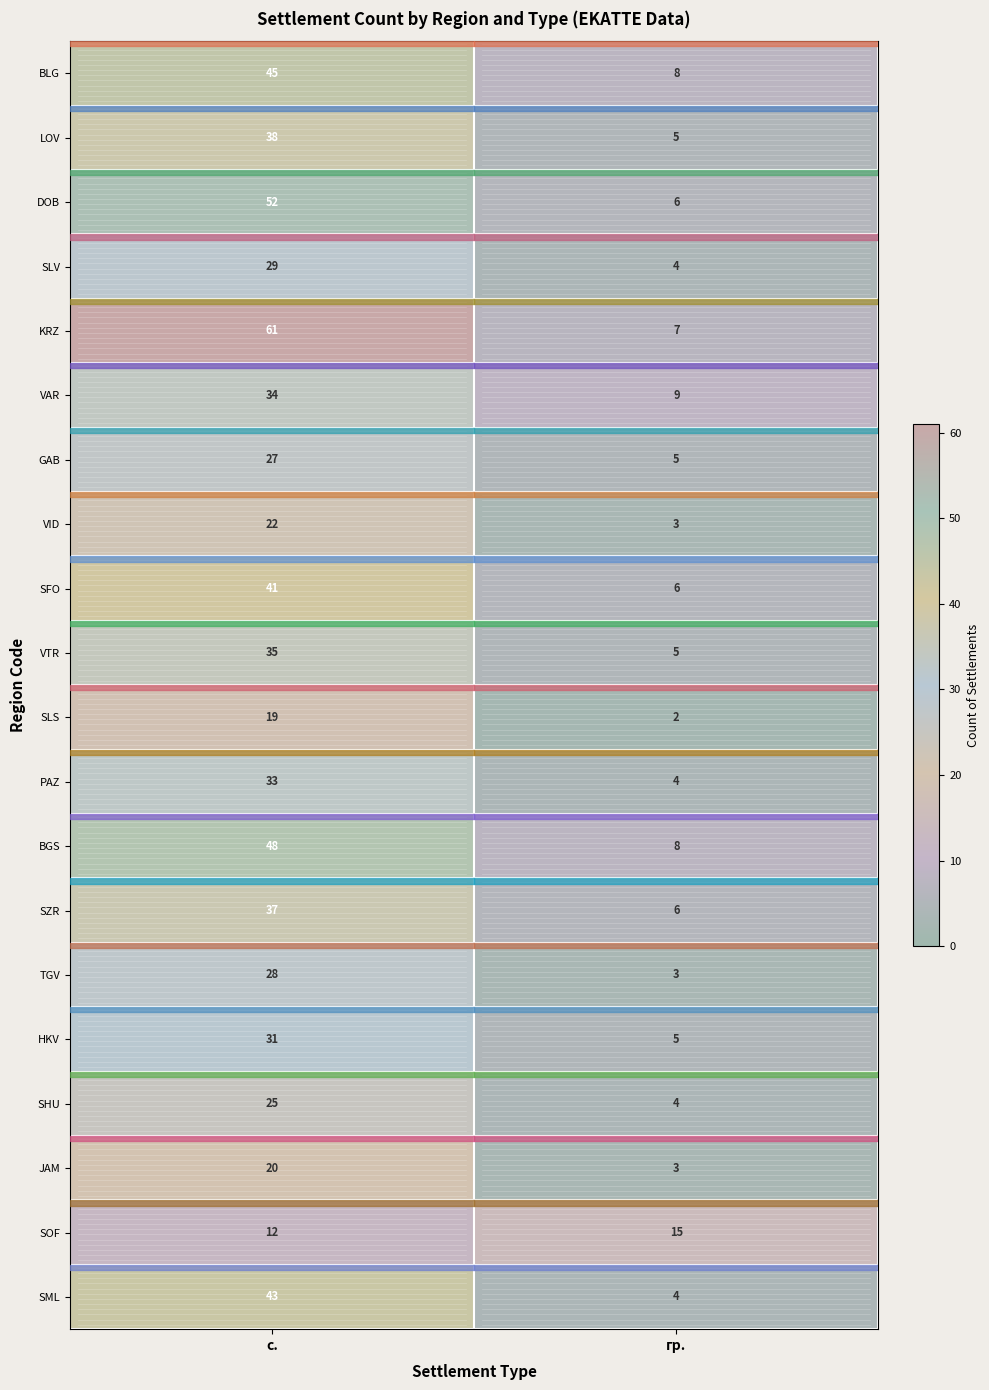

Read the SOF value at гр..

15